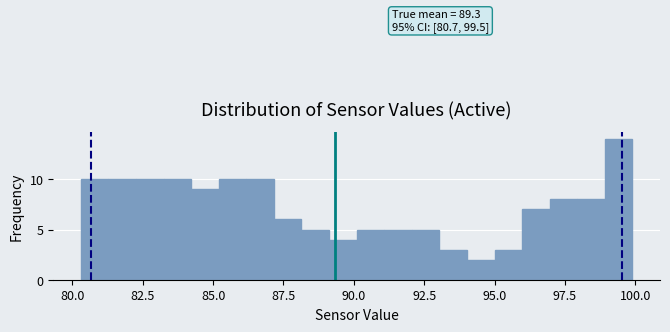

Around what value on the x-axis is the tallest bar? Give the approximate position of its centre, as read against the axis.

99.5